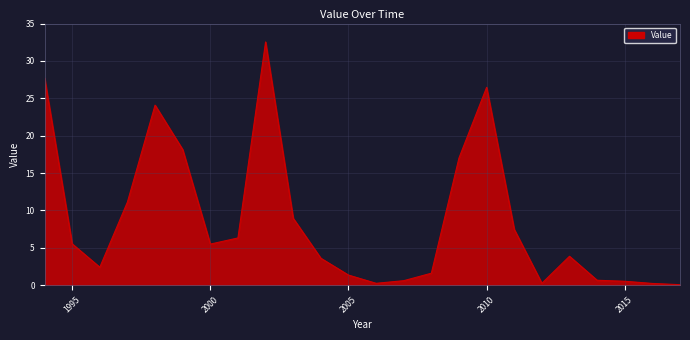

What is the difference between the maximum and minimum values?

32.5